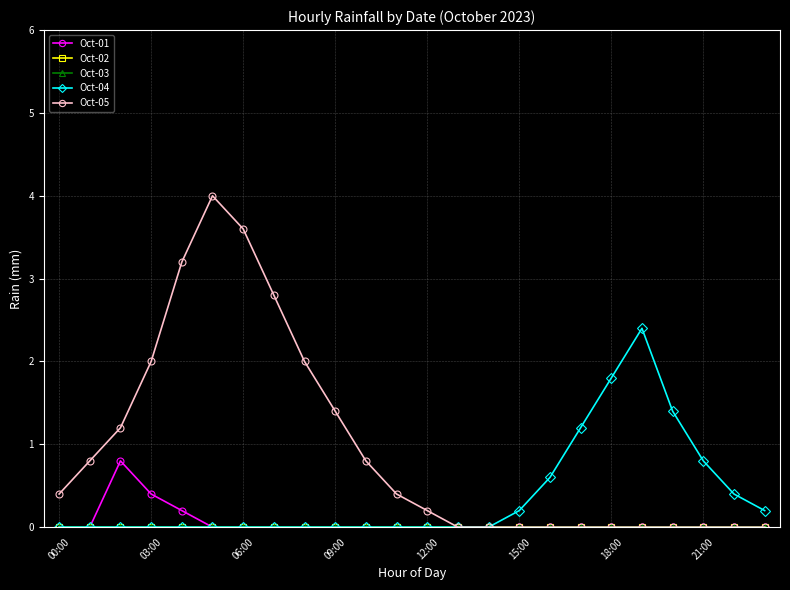

Does the chart have visible grid lines?

Yes